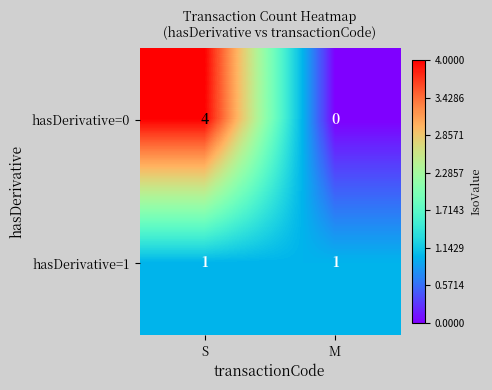

What is the difference between the highest and lowest values at M?

1